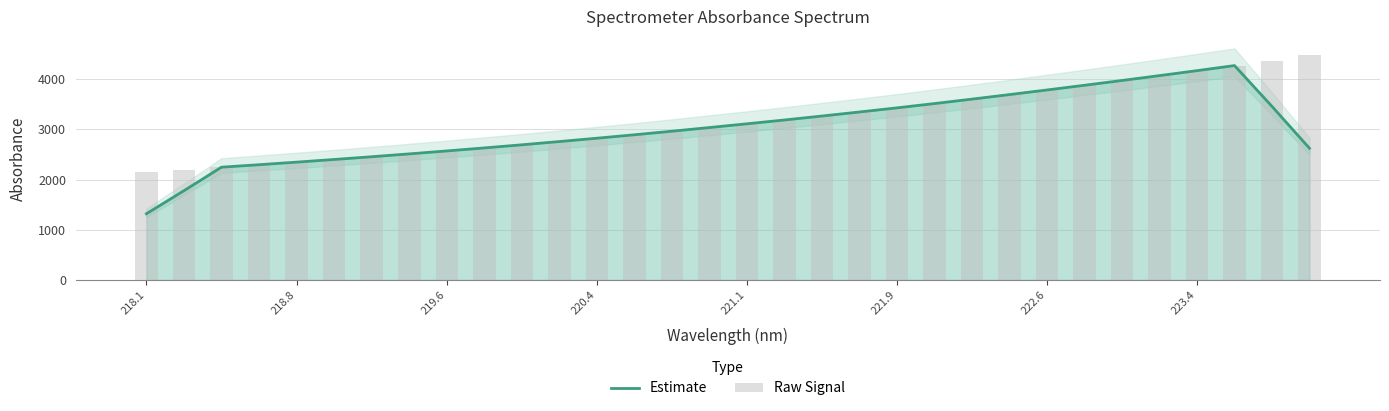

How many data points in Raw Signal are above 3110?

16